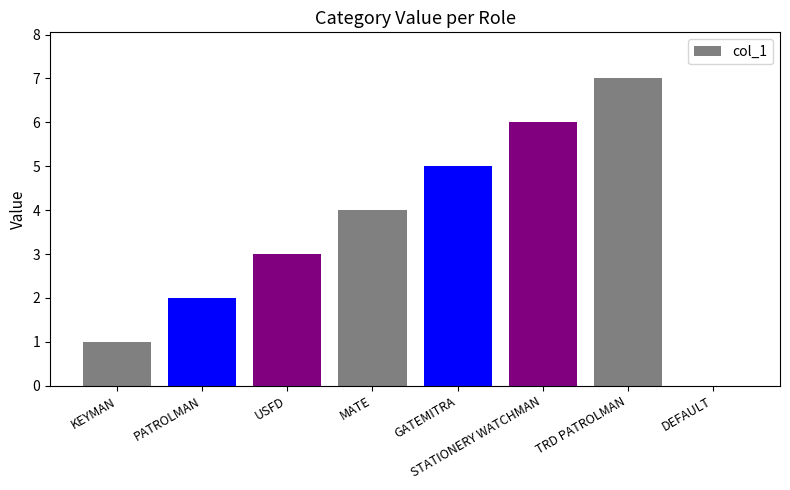

What is the ratio of the value at USFD to the value at KEYMAN?

3.0